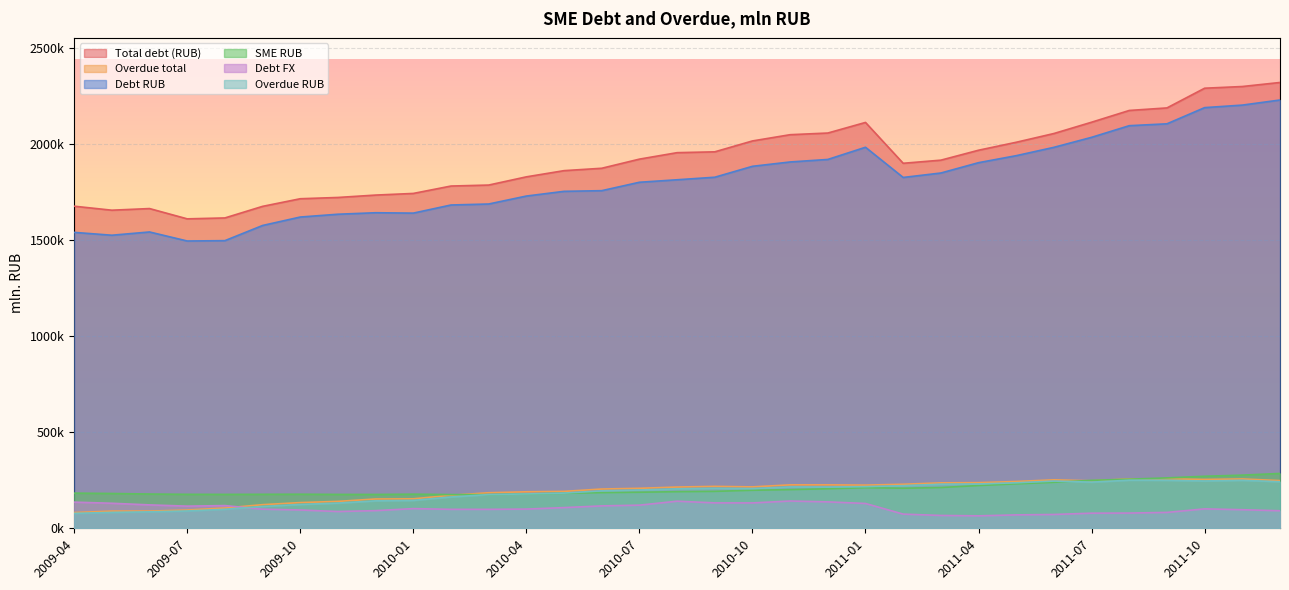

At which category does Total debt (RUB) reach its first local peak?

2009-06